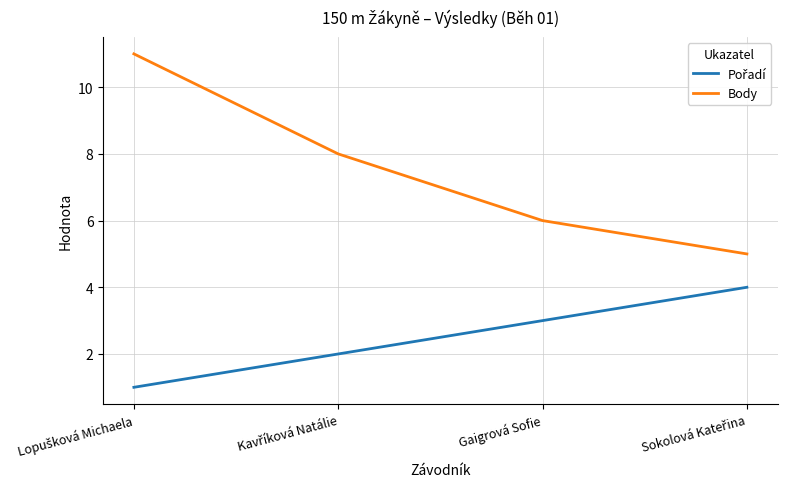

What is the spread (max minus min) of values at Gaigrová Sofie?

3